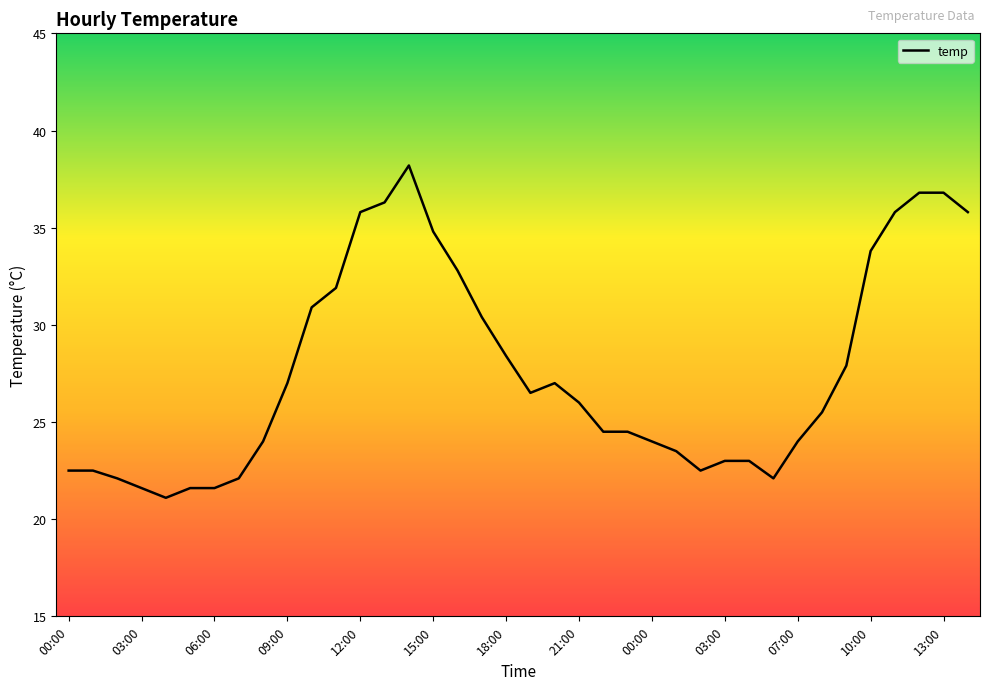

What is the smallest value displayed?

21.1